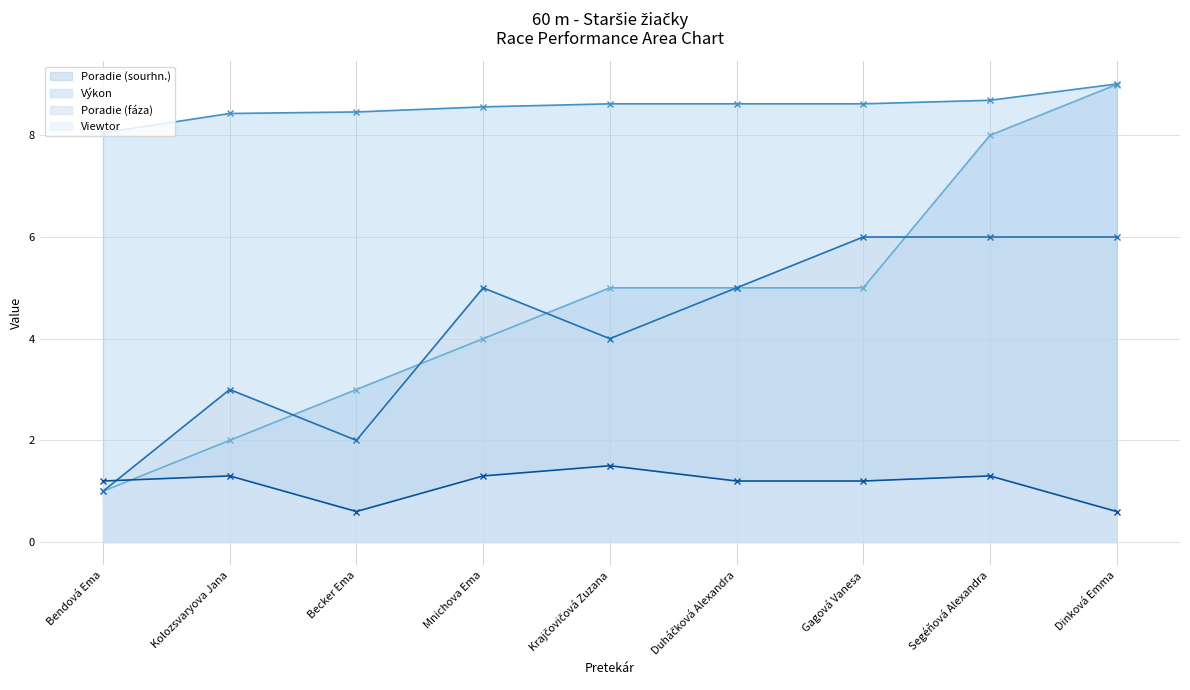

What is the difference between the maximum and second lowest values in the Výkon series?

0.6